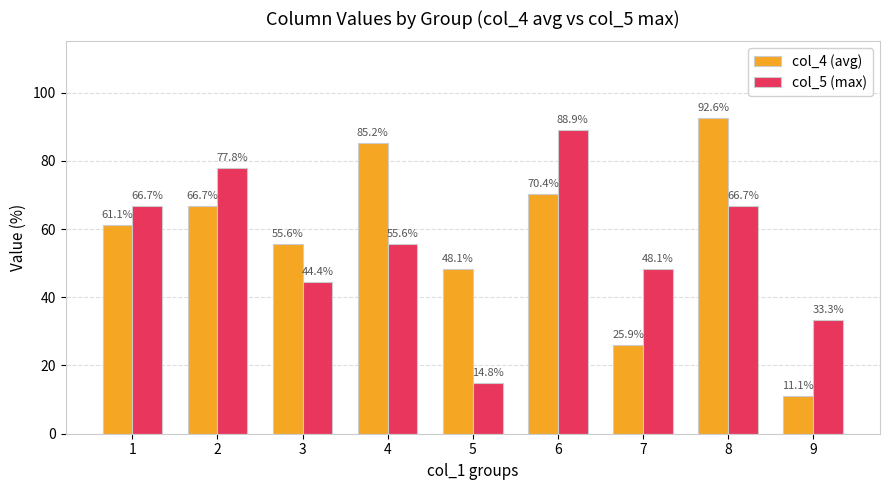

What is the value of the col_4 (avg) bar at the 3rd from the left?

55.6